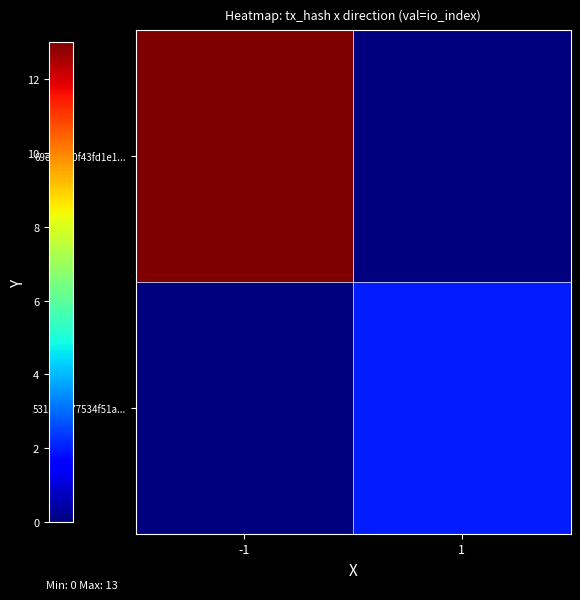

At which category is the sum across all series the highest?

-1